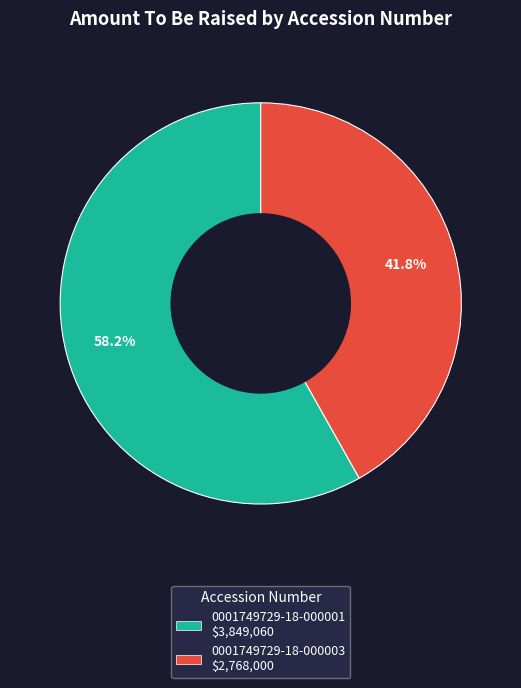

Rank the categories by value from highest to lowest.

0001749729-18-000001, 0001749729-18-000003